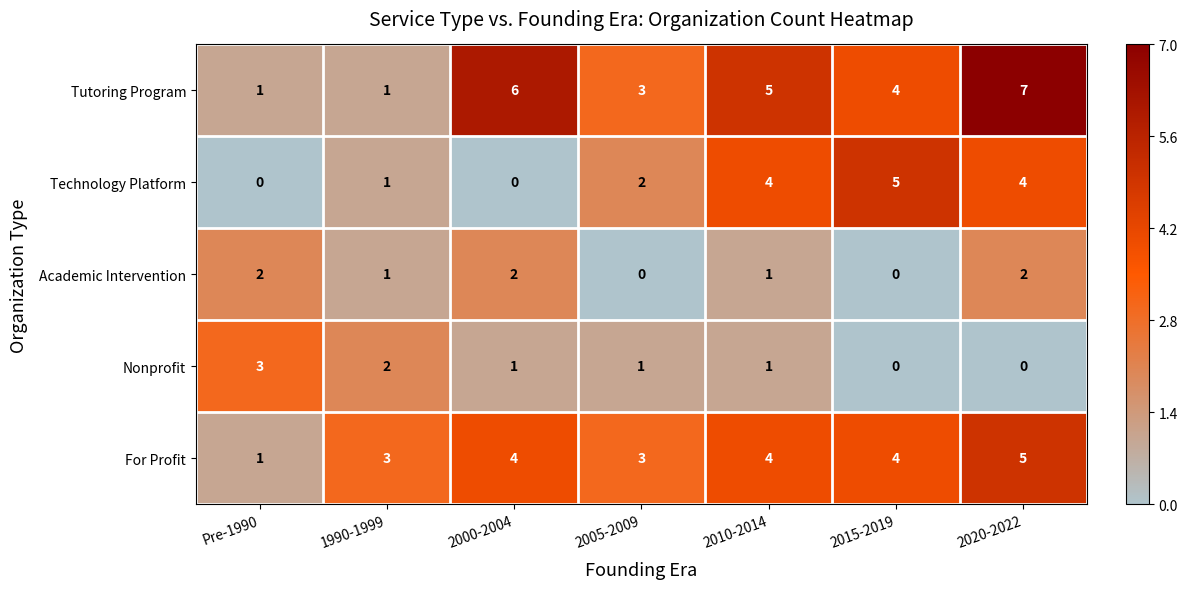

What is the spread (max minus min) of values at 2005-2009?

3